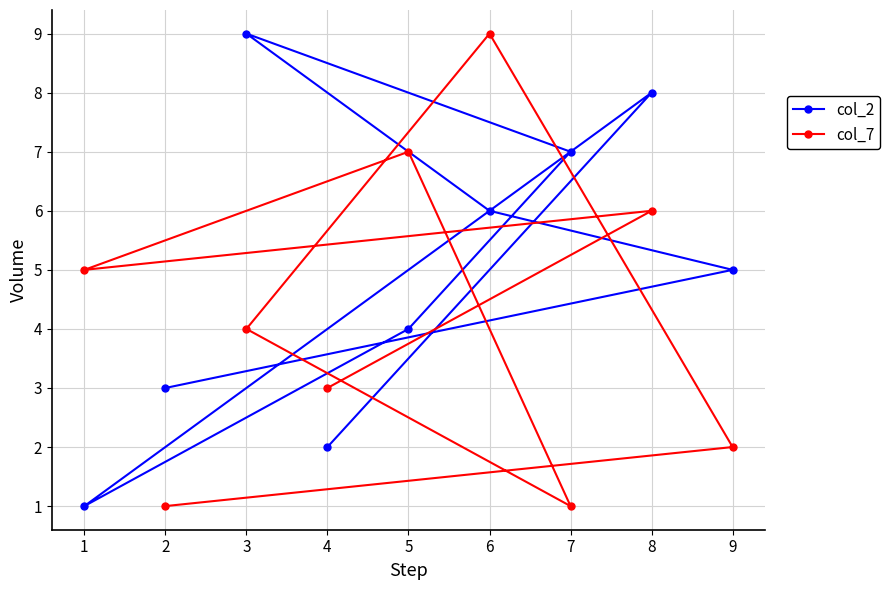

Which series has the largest total across all categories?

col_2